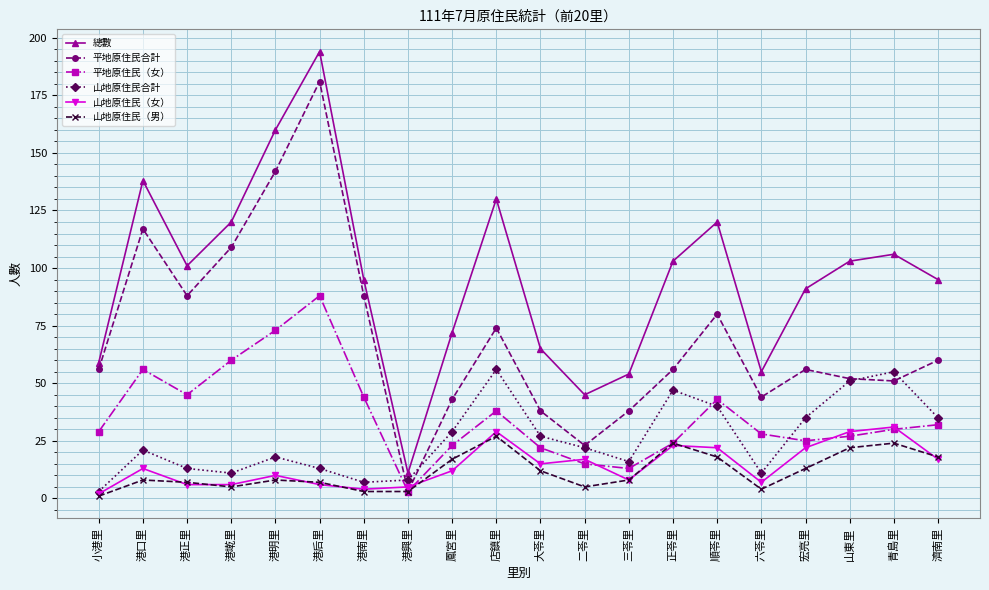

Reading right to left, extract all data points from this chart.

總數: 濟南里=95	青島里=106	山東里=103	宏亮里=91	六苓里=55	順苓里=120	正苓里=103	三苓里=54	二苓里=45	大苓里=65	店鎮里=130	鳳宮里=72	港興里=11	港南里=95	港后里=194	港明里=160	港墘里=120	港正里=101	港口里=138	小港里=59
平地原住民合計: 濟南里=60	青島里=51	山東里=52	宏亮里=56	六苓里=44	順苓里=80	正苓里=56	三苓里=38	二苓里=23	大苓里=38	店鎮里=74	鳳宮里=43	港興里=3	港南里=88	港后里=181	港明里=142	港墘里=109	港正里=88	港口里=117	小港里=56
平地原住民（女）: 濟南里=32	青島里=30	山東里=27	宏亮里=25	六苓里=28	順苓里=43	正苓里=24	三苓里=13	二苓里=15	大苓里=22	店鎮里=38	鳳宮里=23	港興里=3	港南里=44	港后里=88	港明里=73	港墘里=60	港正里=45	港口里=56	小港里=29
山地原住民合計: 濟南里=35	青島里=55	山東里=51	宏亮里=35	六苓里=11	順苓里=40	正苓里=47	三苓里=16	二苓里=22	大苓里=27	店鎮里=56	鳳宮里=29	港興里=8	港南里=7	港后里=13	港明里=18	港墘里=11	港正里=13	港口里=21	小港里=3
山地原住民（女）: 濟南里=17	青島里=31	山東里=29	宏亮里=22	六苓里=7	順苓里=22	正苓里=23	三苓里=8	二苓里=17	大苓里=15	店鎮里=29	鳳宮里=12	港興里=5	港南里=4	港后里=6	港明里=10	港墘里=6	港正里=6	港口里=13	小港里=2
山地原住民（男）: 濟南里=18	青島里=24	山東里=22	宏亮里=13	六苓里=4	順苓里=18	正苓里=24	三苓里=8	二苓里=5	大苓里=12	店鎮里=27	鳳宮里=17	港興里=3	港南里=3	港后里=7	港明里=8	港墘里=5	港正里=7	港口里=8	小港里=1